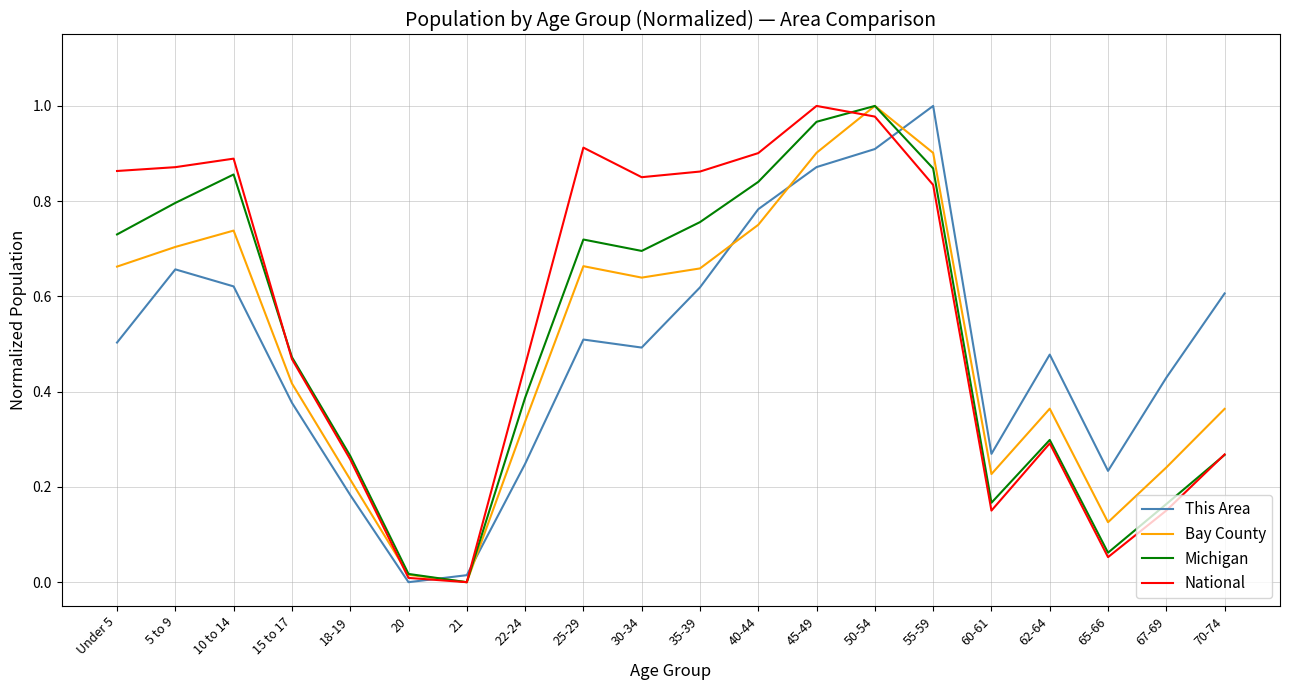

Which series changed the most between 40-44 and 50-54?

Bay County